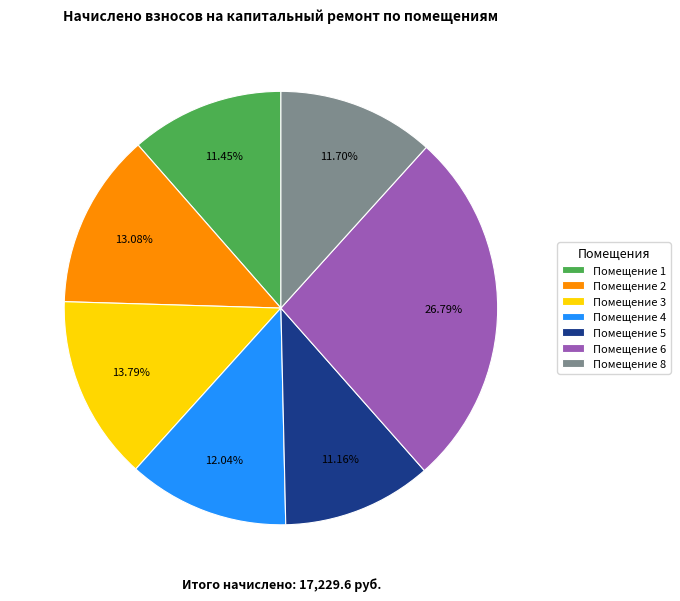

To the nearest percent, what is the difference between the largest and smallest slice percentages?

16%